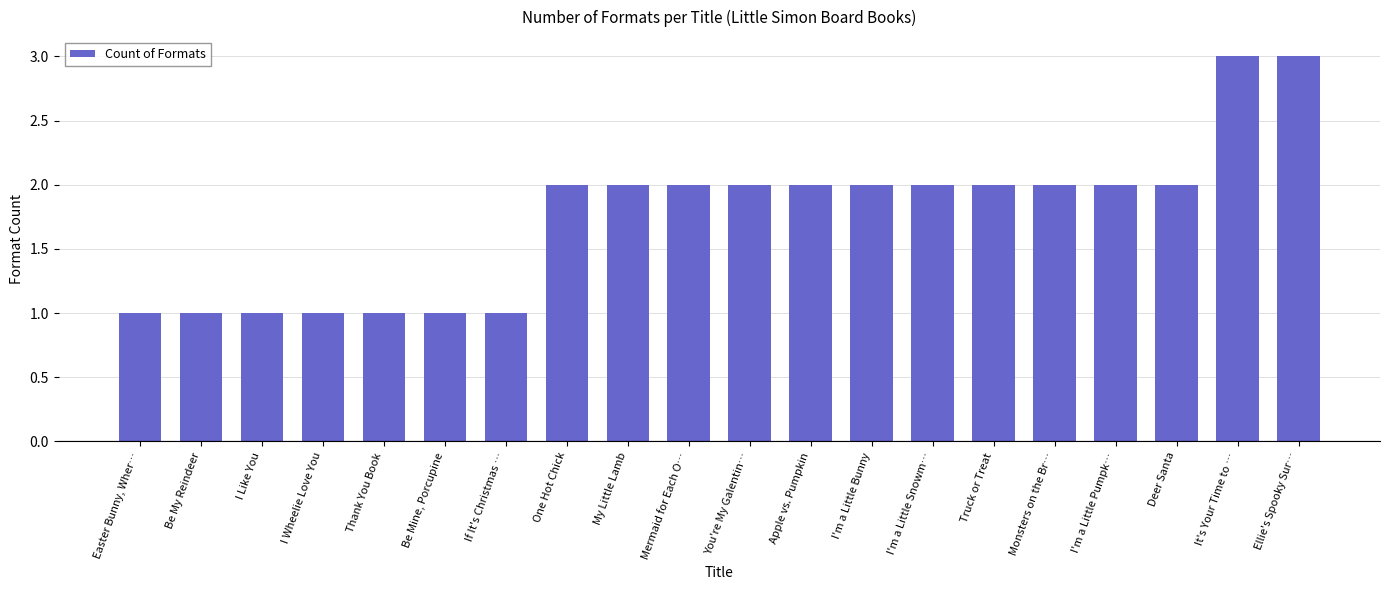

Reading left to right, list all the values displayed in this chart.

Easter Bunny, Wher…=1	Be My Reindeer=1	I Like You=1	I Wheelie Love You=1	Thank You Book=1	Be Mine, Porcupine=1	If It's Christmas …=1	One Hot Chick=2	My Little Lamb=2	Mermaid for Each O…=2	You're My Galentin…=2	Apple vs. Pumpkin=2	I'm a Little Bunny=2	I'm a Little Snowm…=2	Truck or Treat=2	Monsters on the Br…=2	I'm a Little Pumpk…=2	Deer Santa=2	It's Your Time to …=3	Ellie's Spooky Sur…=3